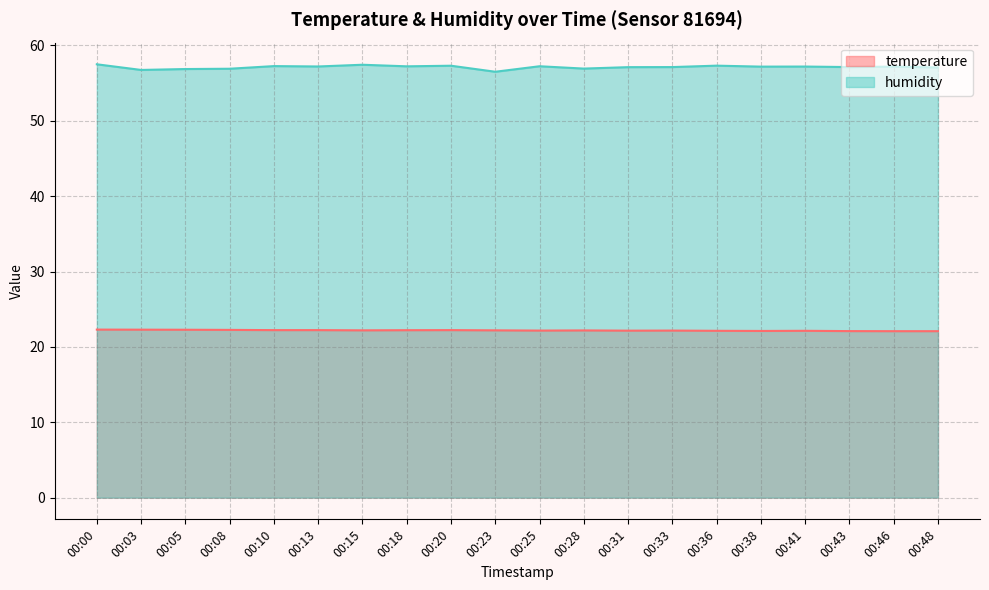

Which has a higher value, 00:38 or 00:31?

00:31